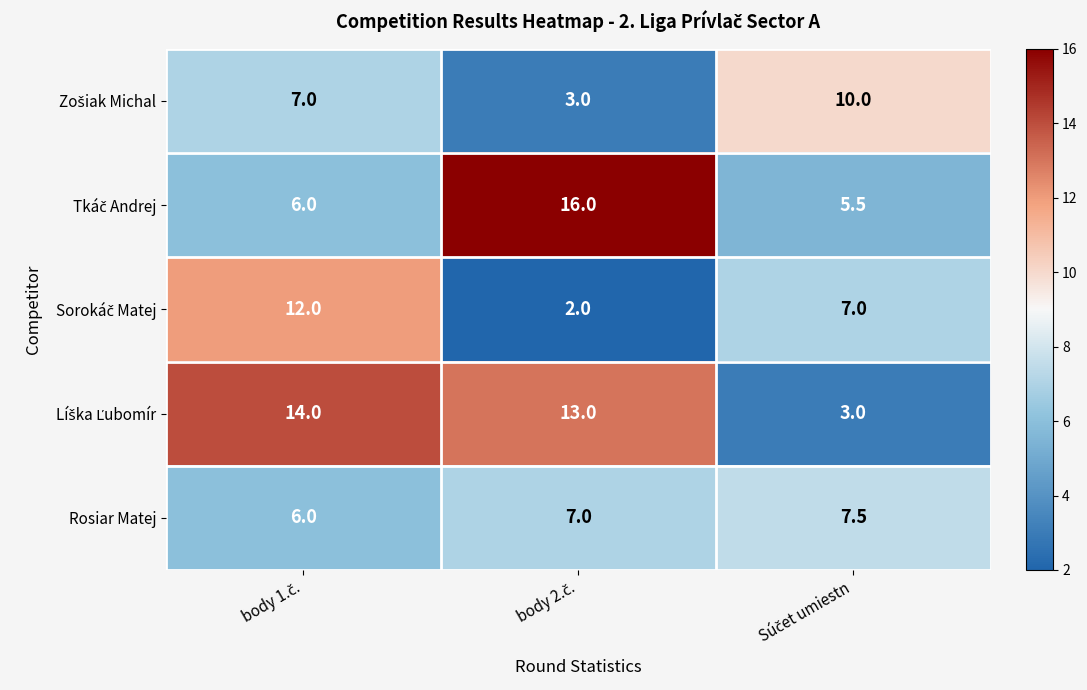

At how many categories does at least one series exceed 3?

3